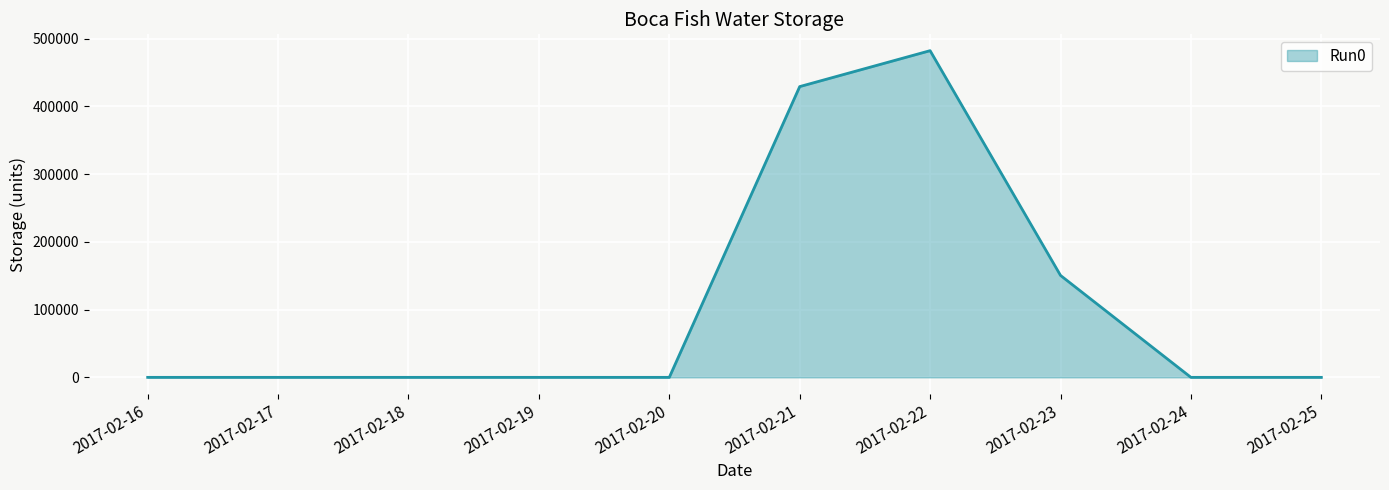

Which label corresponds to the largest value in the chart?

2017-02-22